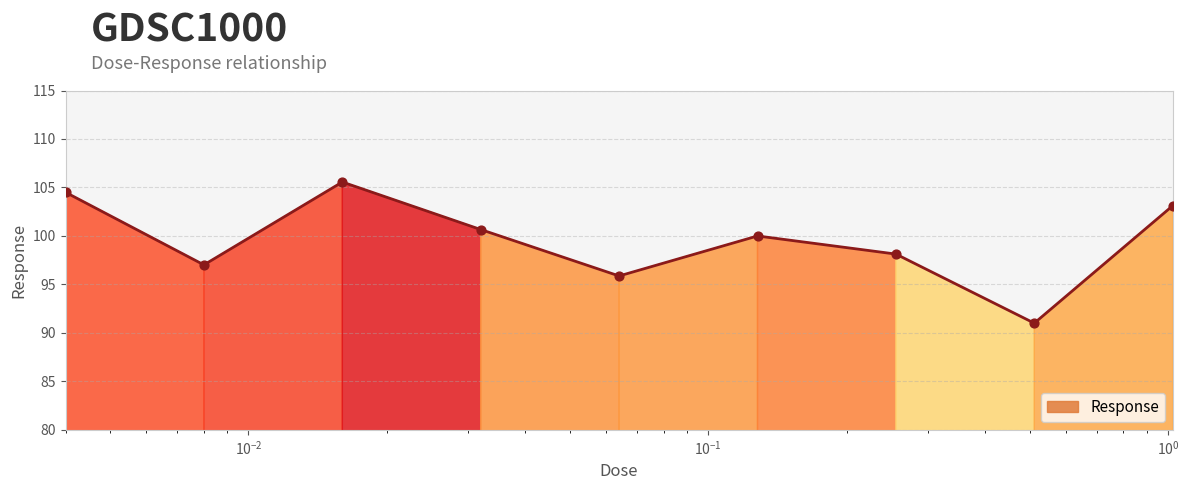

What is the ratio of the value at 1.024 to the value at 0.032?

1.0